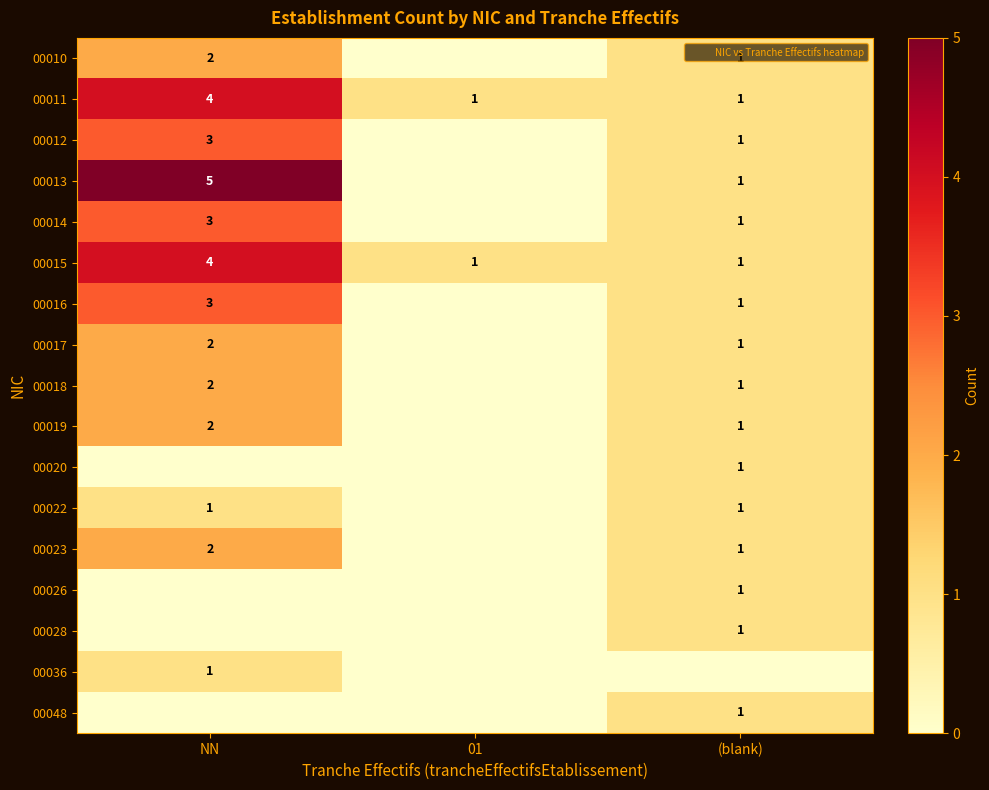

What is the maximum value for 00013?

5